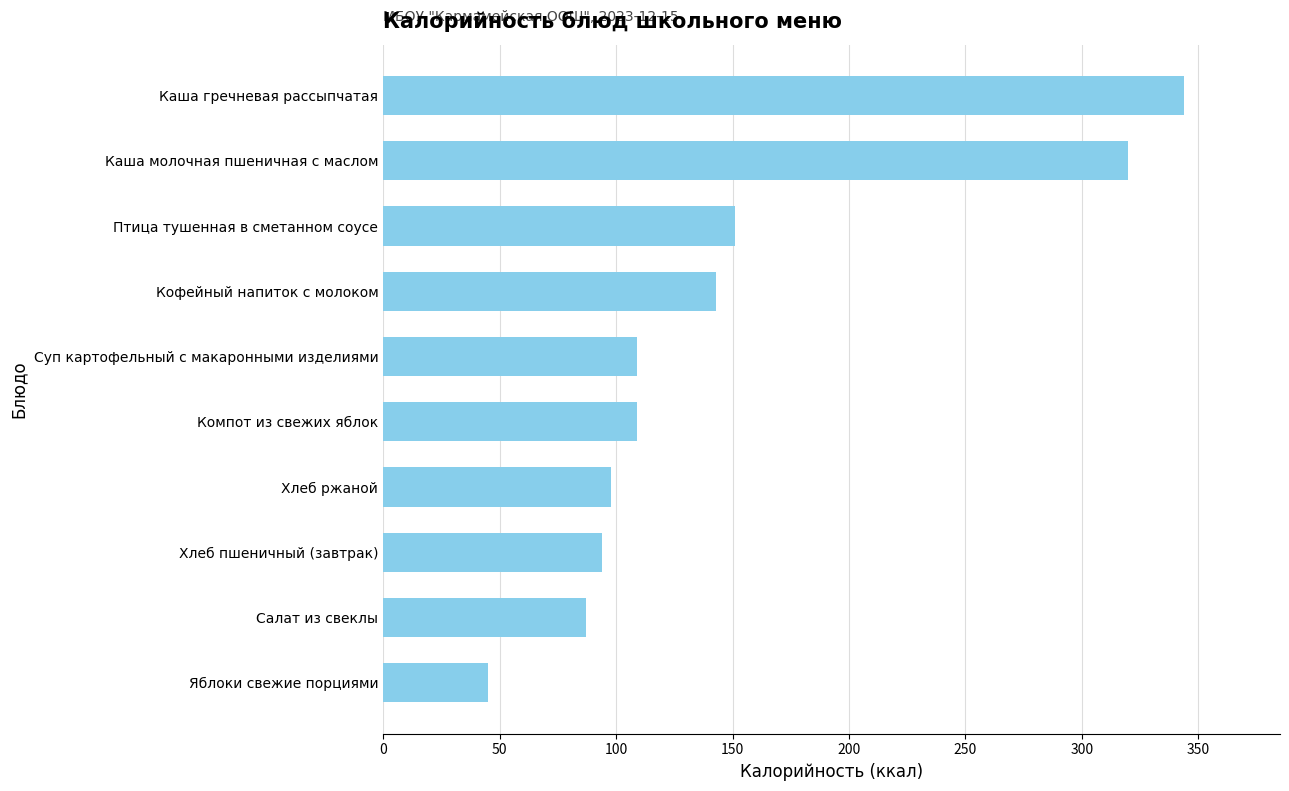

What is the change in value from Птица тушенная в сметанном соусе to Хлеб ржаной?

-53.0